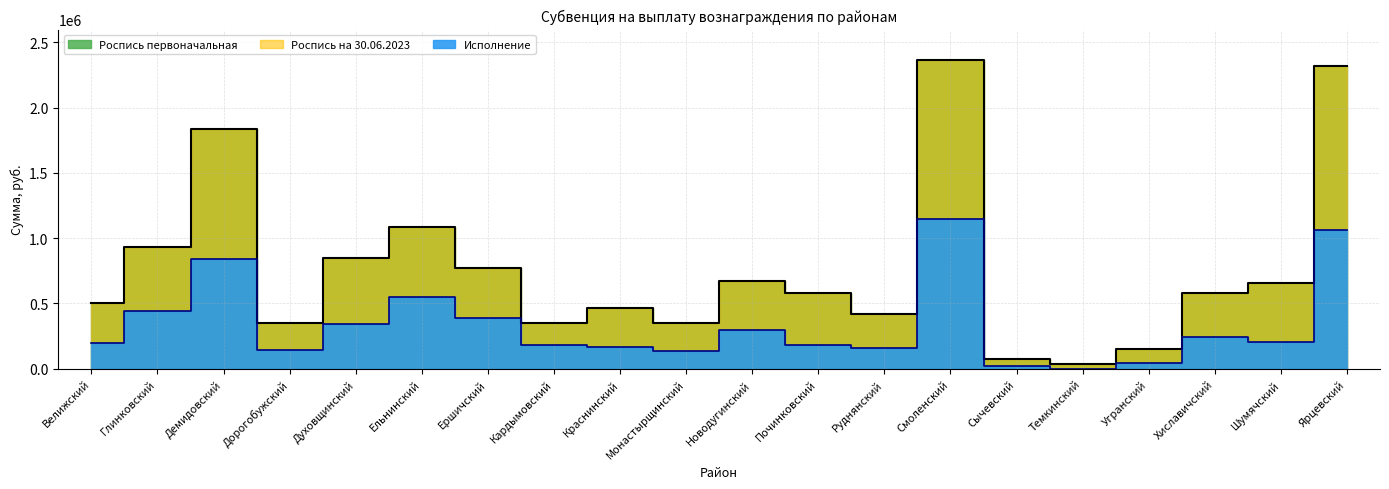

The Роспись первоначальная series shows 178611.0 at Ершичский. True or false?

False